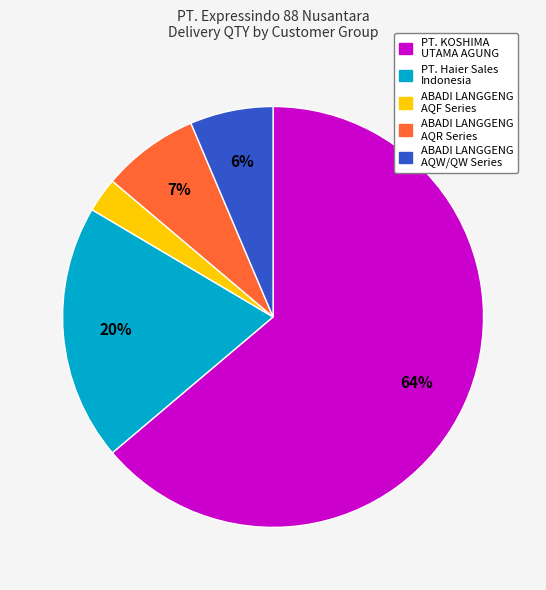

Is there any slice that represents more than half of the pie?

Yes